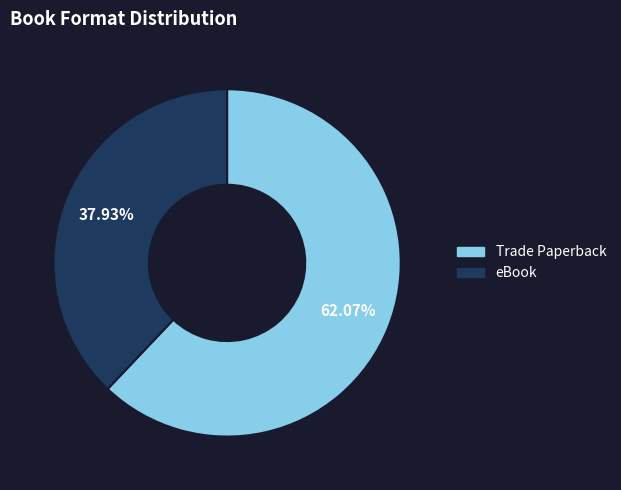

How many slices are in this pie chart?

2